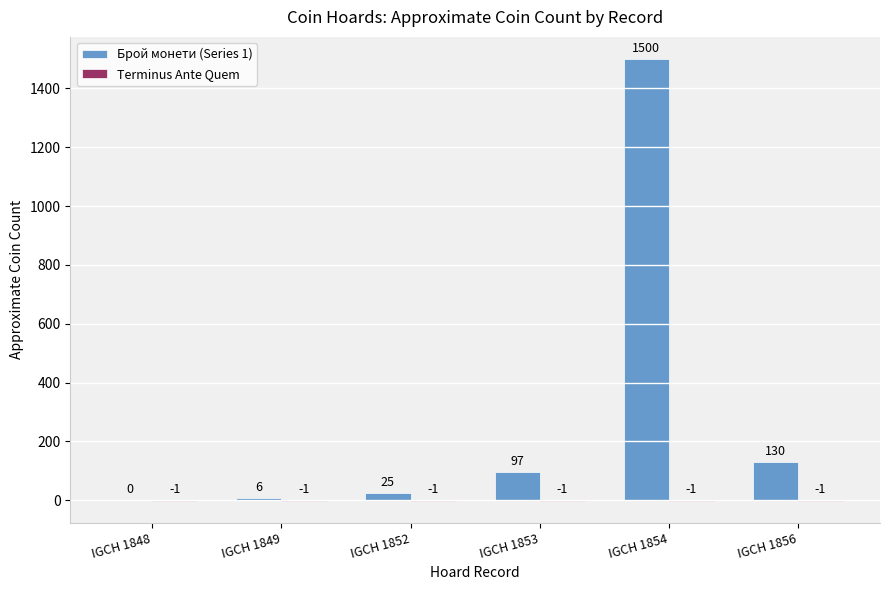

What is the sum of all Брой монети (Series 1) values?

1758